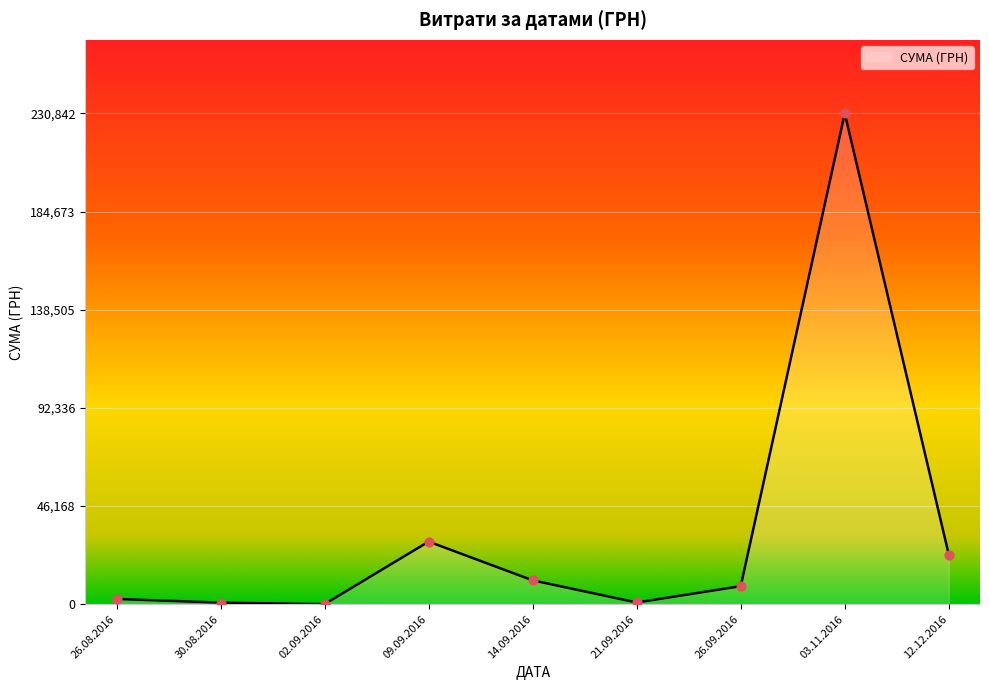

Between 26.08.2016 and 14.09.2016, which is larger?

14.09.2016